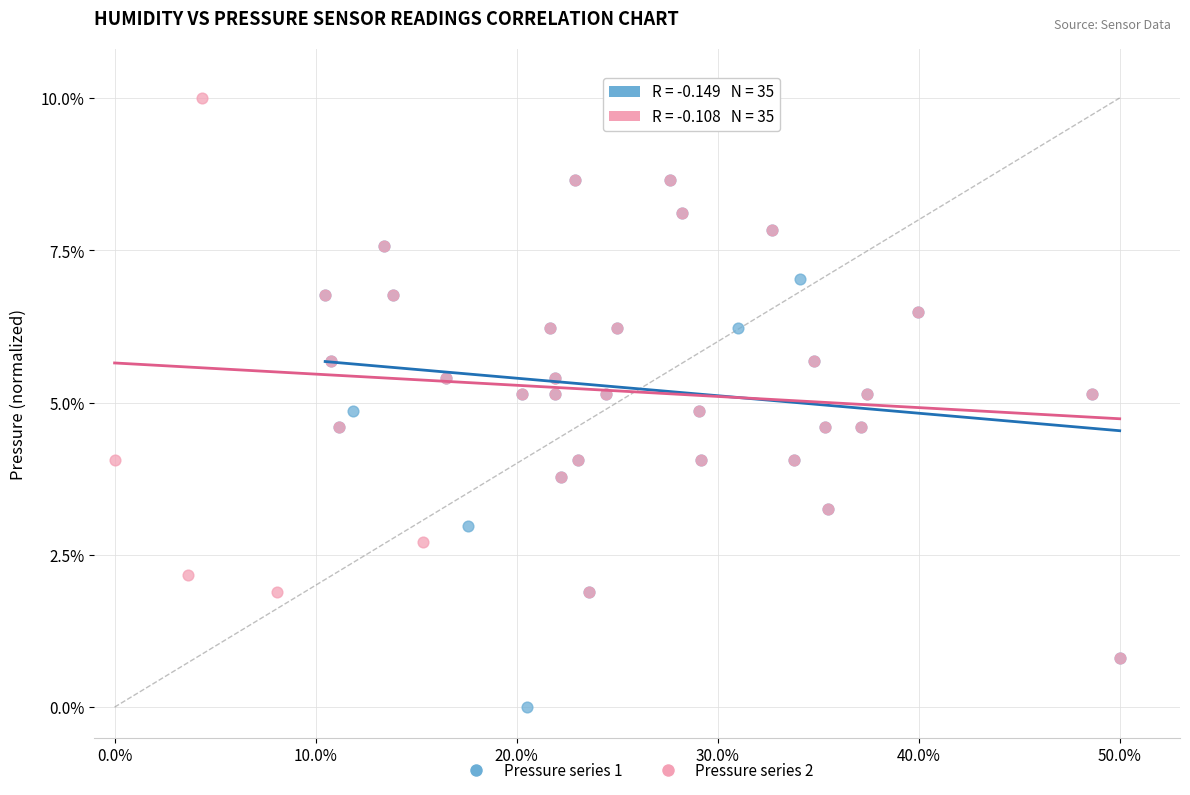

Which series reaches the maximum Y coordinate?

Pressure series 2